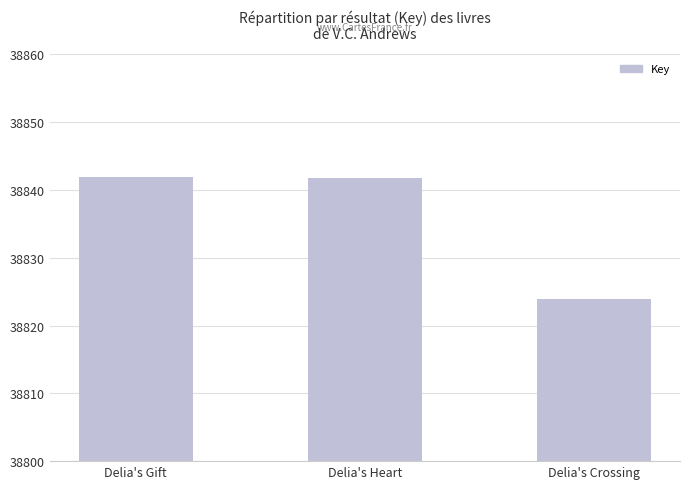

Between Delia's Heart and Delia's Gift, which is larger?

Delia's Gift